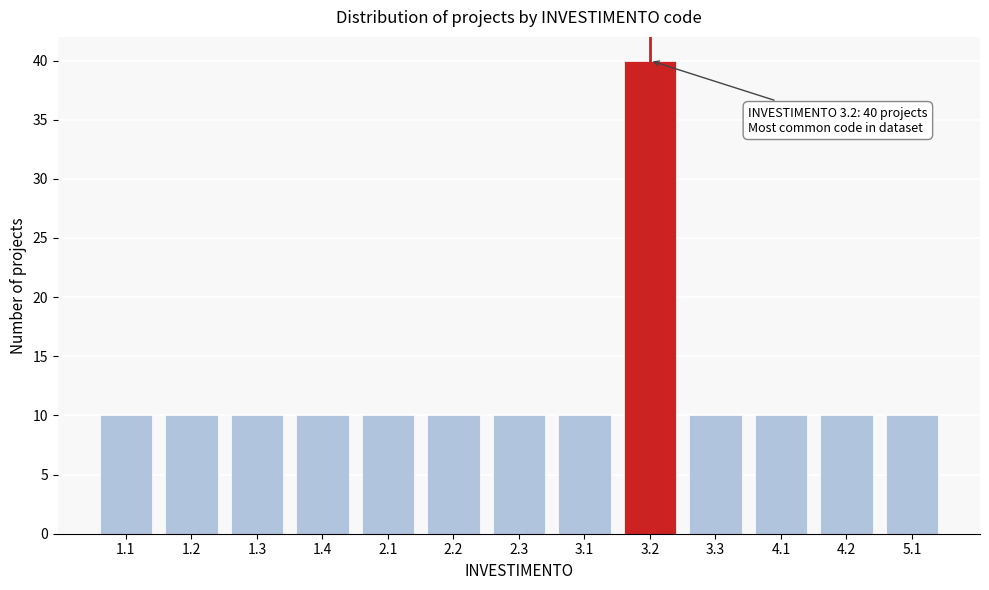

Reading left to right, transcribe all the data shown in this chart.

10	10	10	10	10	10	10	10	40	10	10	10	10